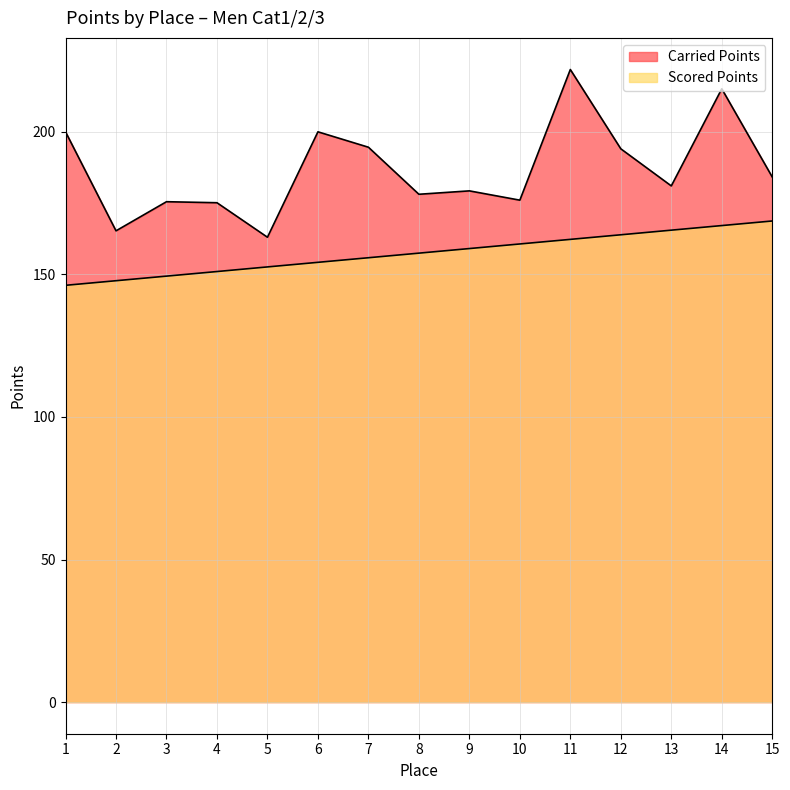

At which category does the chart reach its peak across all series?

11